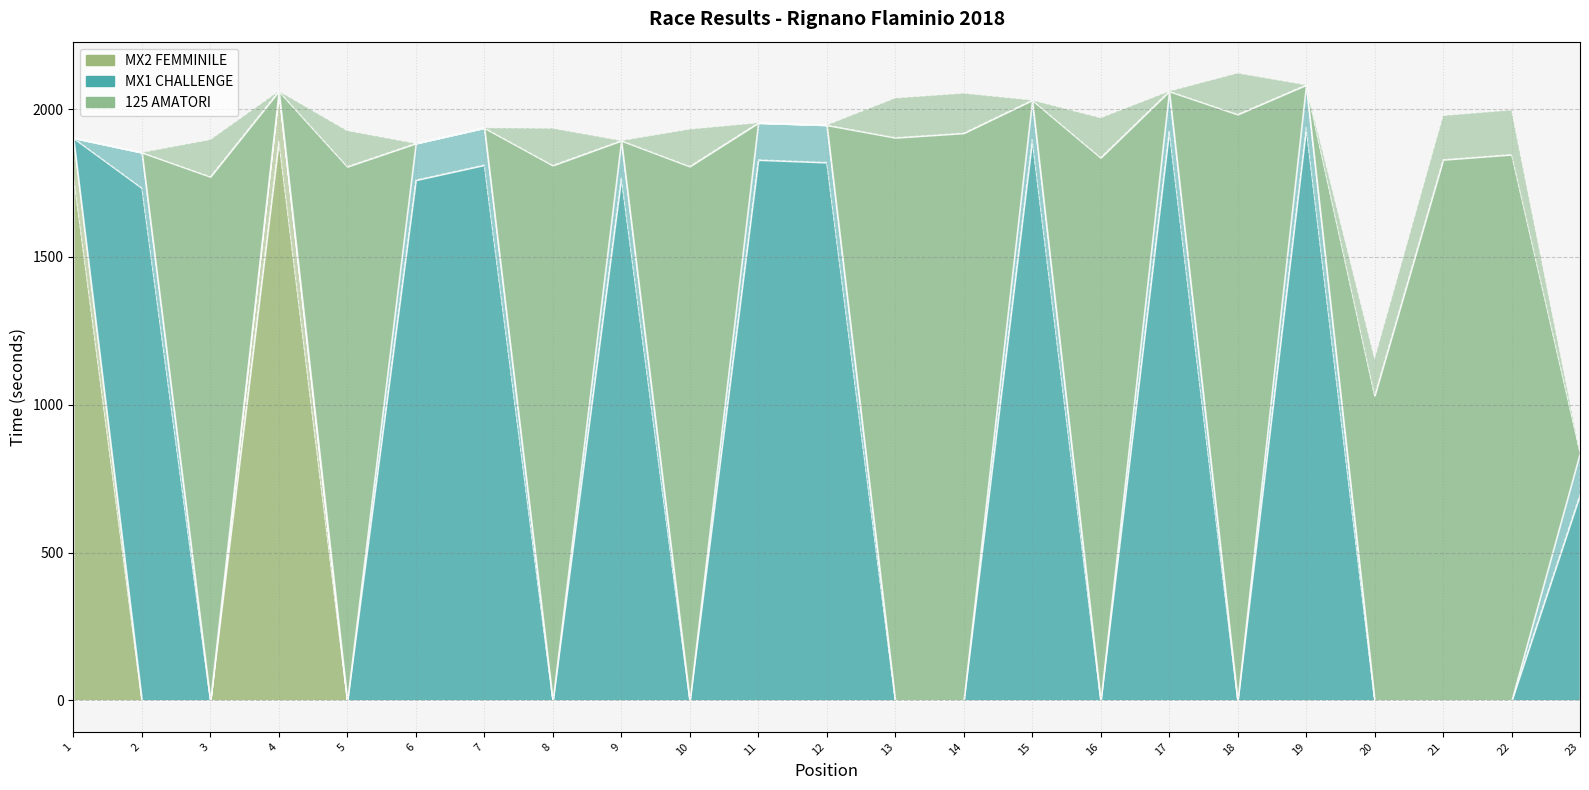

How many values in the Total Time series exceed 1819?

12